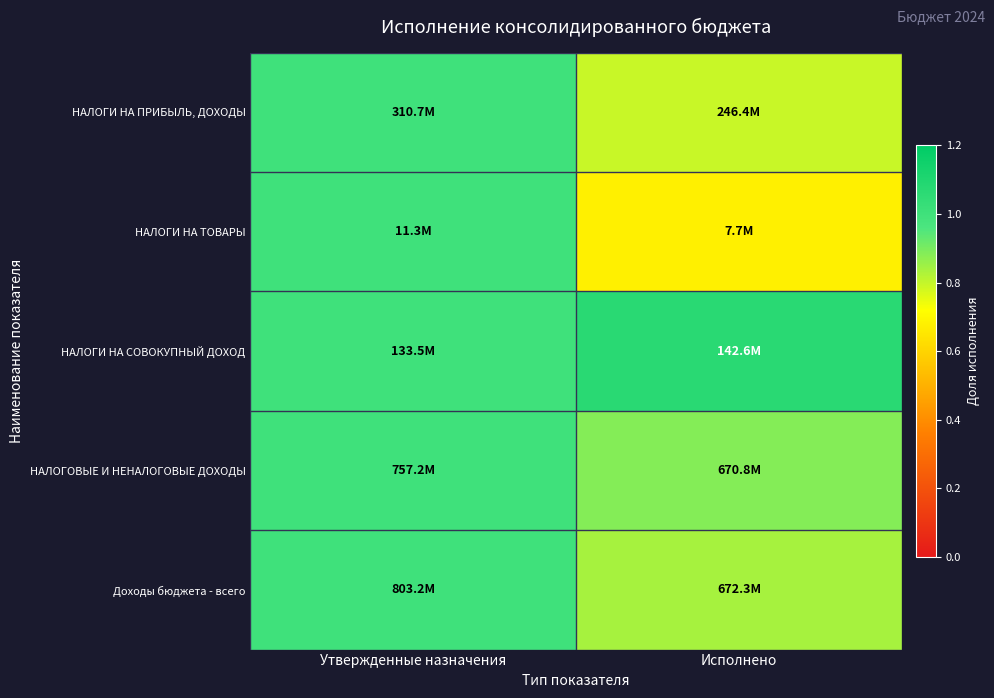

What is the maximum value shown in the chart?

1.1